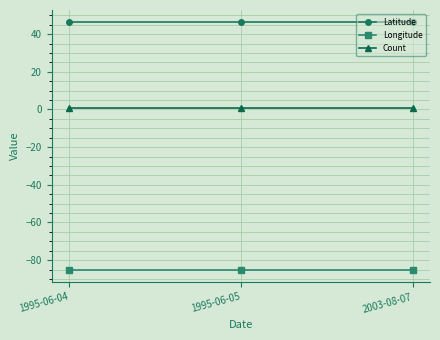

How many lines are shown in the chart?

3